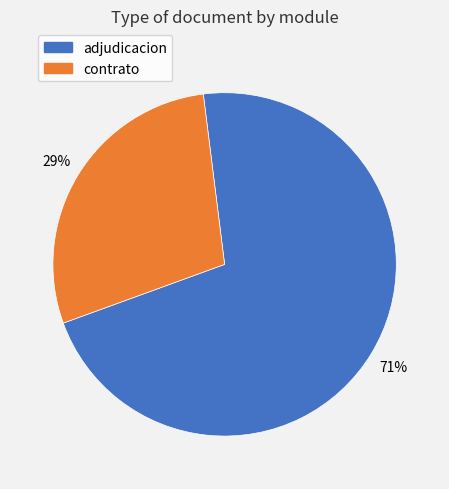

To the nearest percent, what percentage of the pie is adjudicacion?

71%